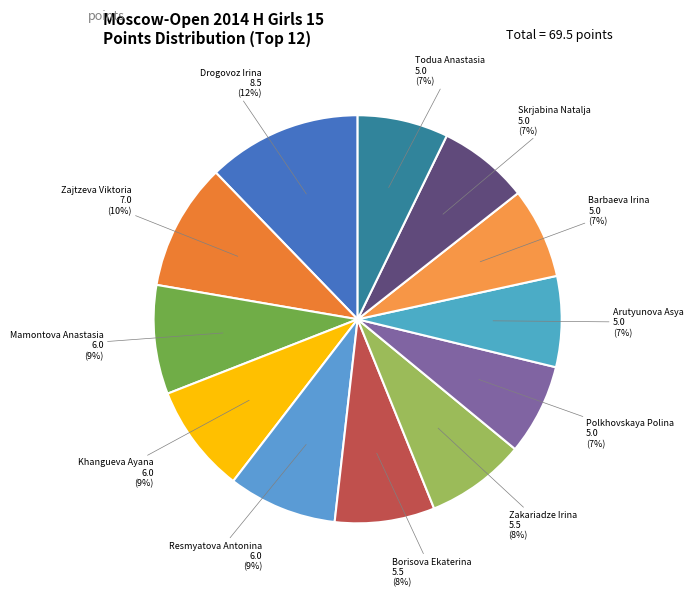

Does any single category account for the majority?

No